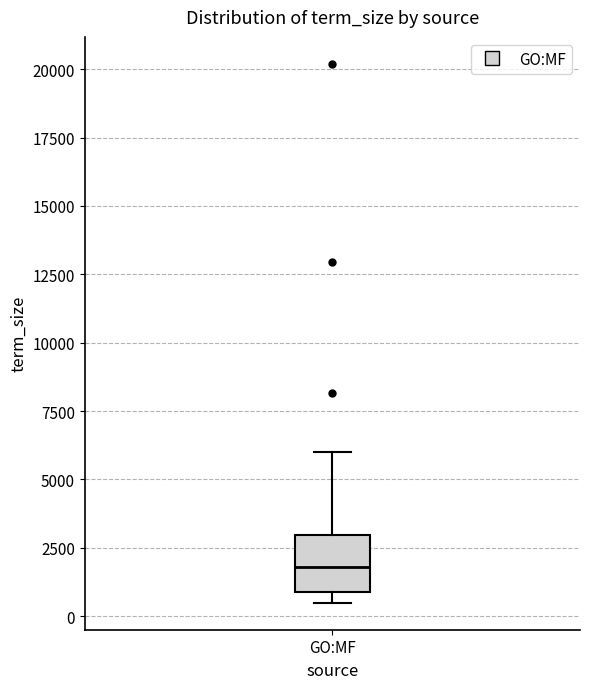

Where does the upper whisker of the box for GO:MF end on the y-axis? The values are not printed on the chart, so give them approximately, as read against the axis.

6000